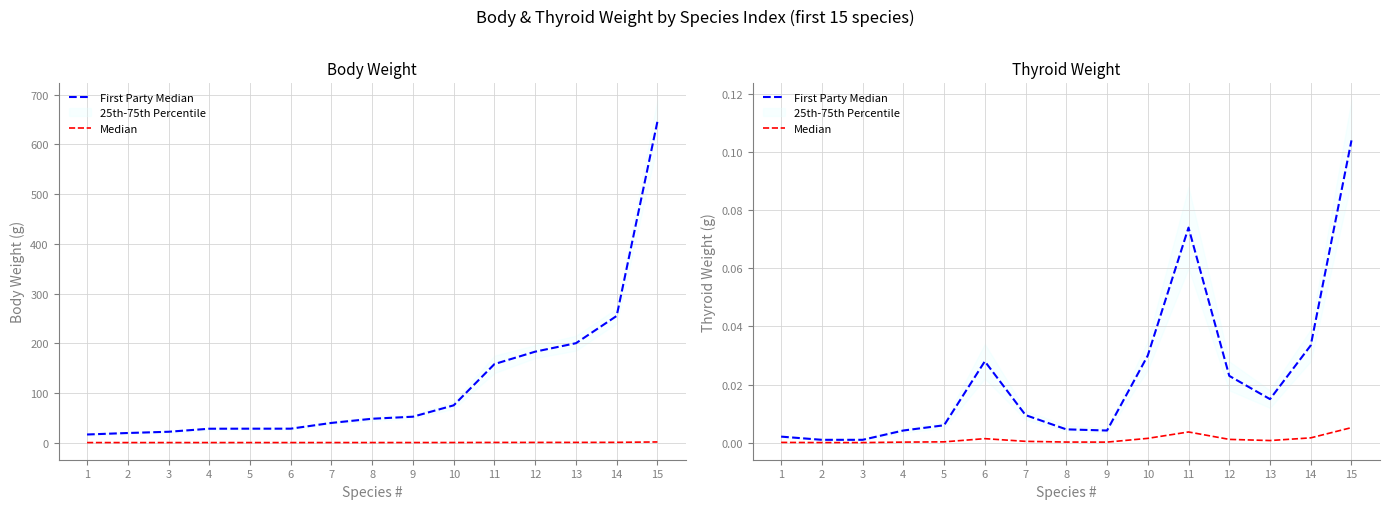

At which category does the chart reach its minimum across all series?

2